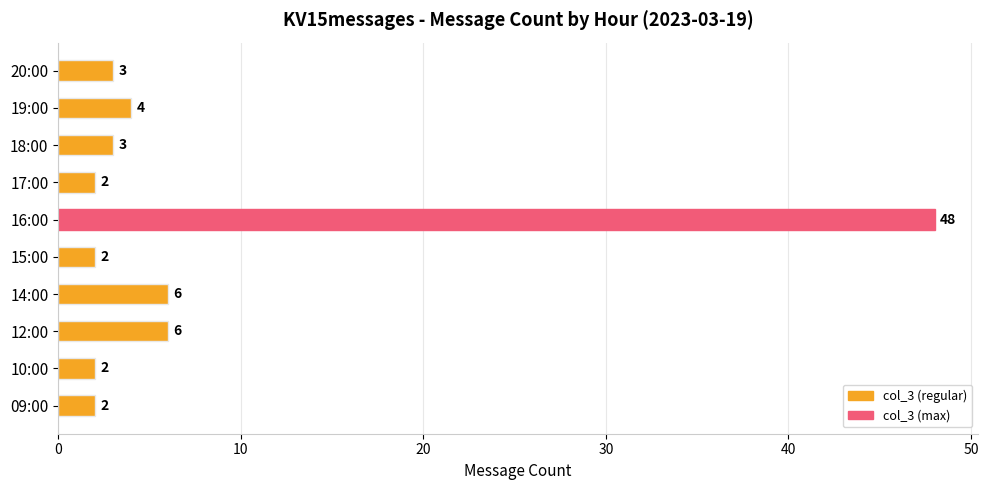

What is the average value?

8